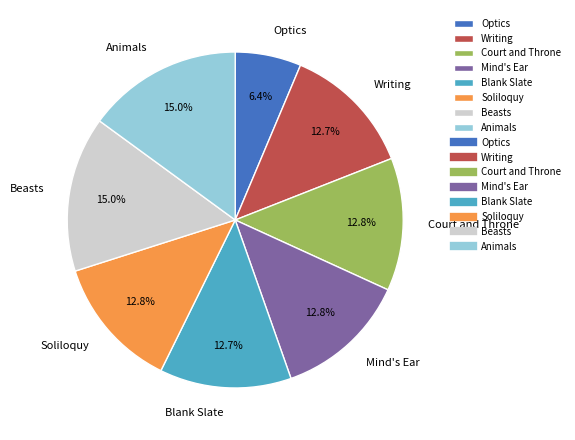

What percentage do Writing and Animals together represent?

27.6%